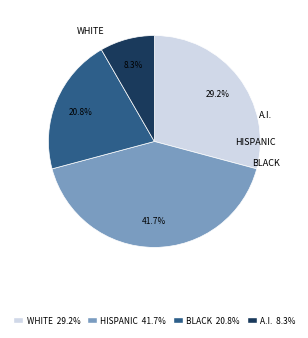

Is there a majority slice in this chart?

No